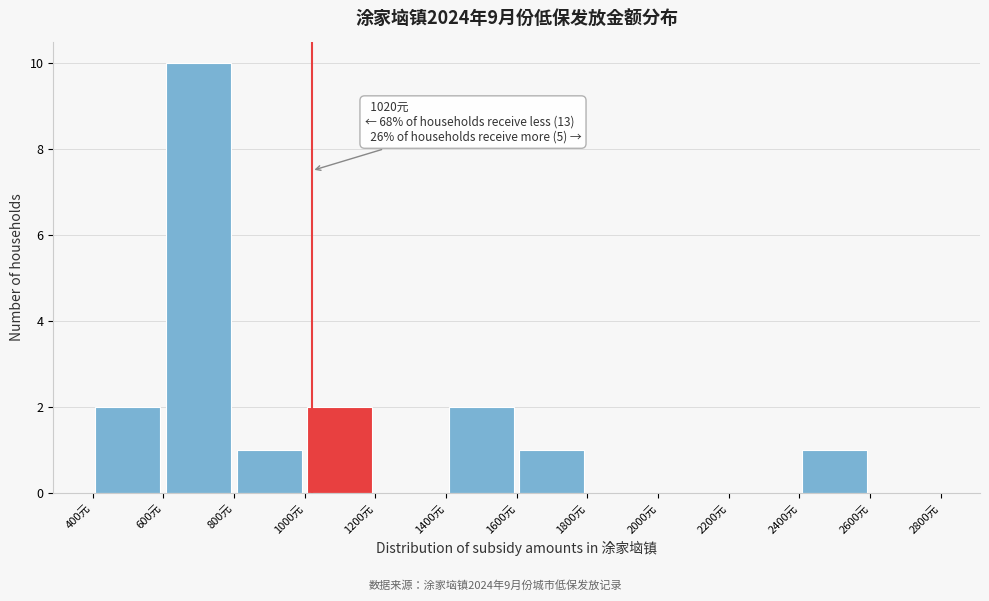

Which range on the x-axis has the tallest bar?

600 to 800